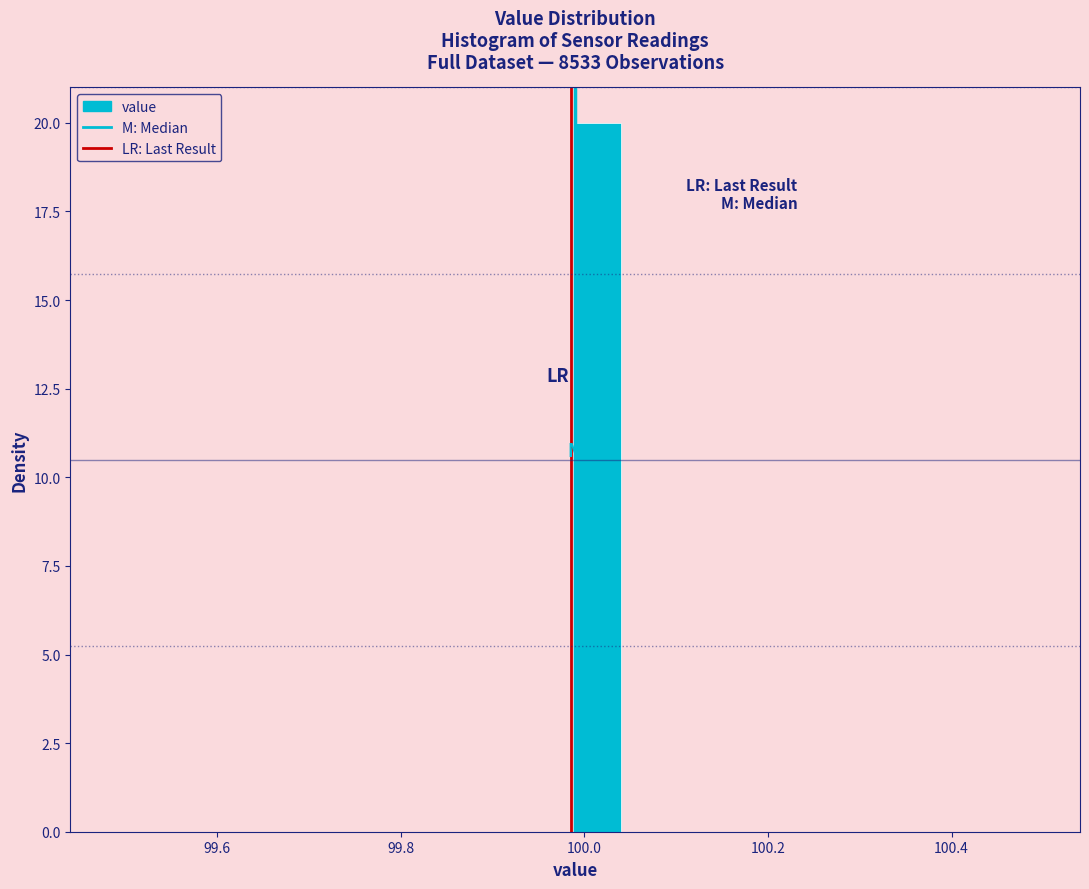

Around what value on the x-axis is the tallest bar? Give the approximate position of its centre, as read against the axis.

100.02